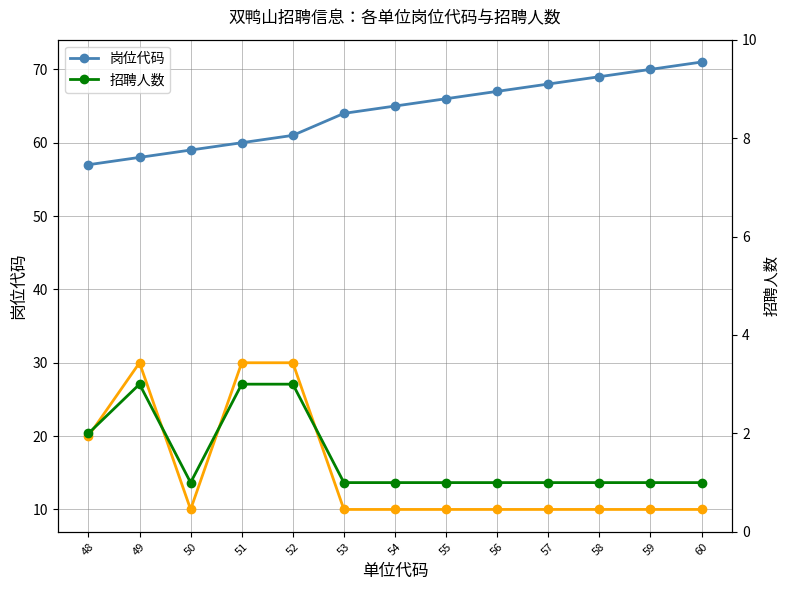

True or false: 招聘人数 (实际) has a value of 1 at 60.

True